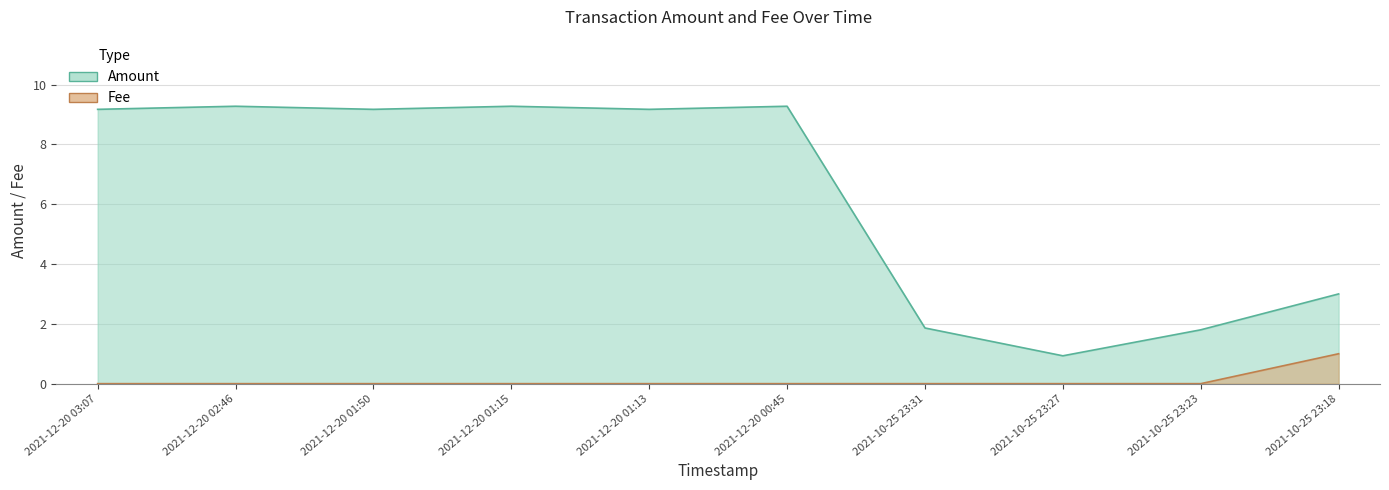

What is the highest value of the Fee series?

1.0